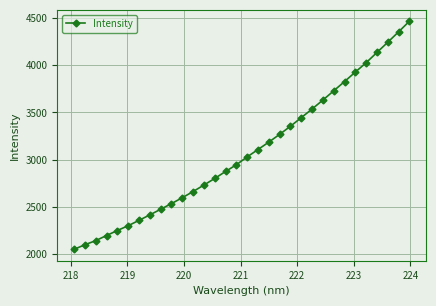

Does the chart display data point markers on the line(s)?

Yes